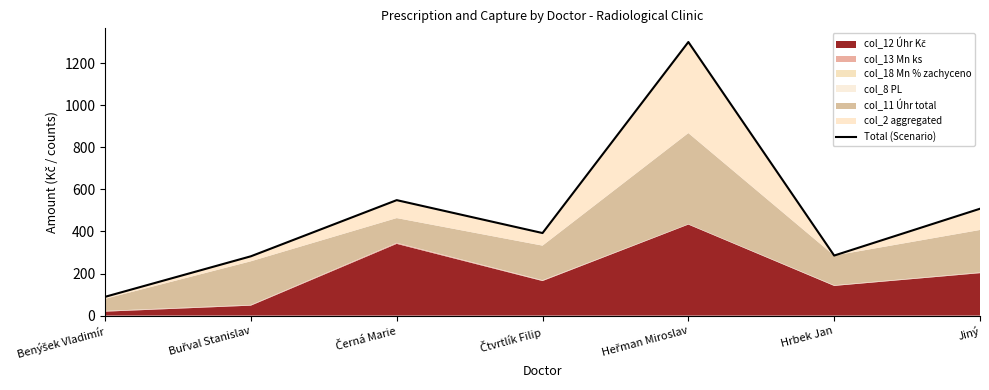

What is the label of the 4th point from the right?

Čtvrtlík Filip